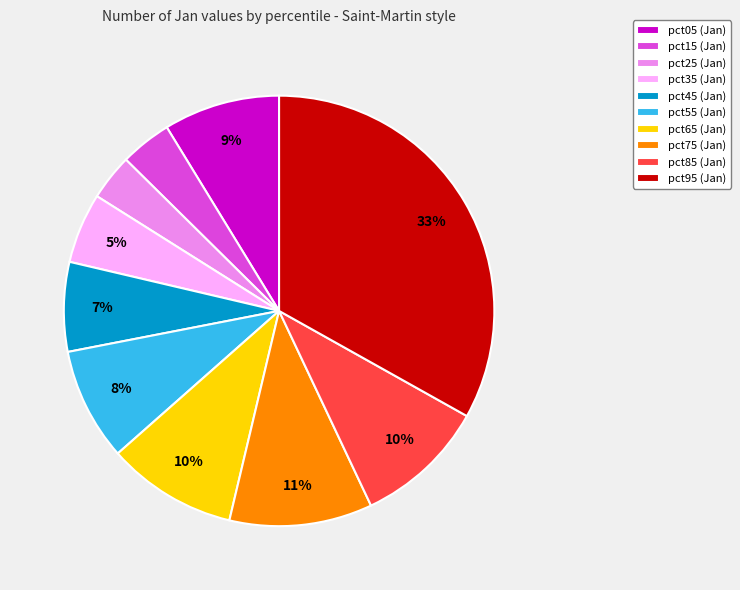

What percentage is the pct95 slice, to the nearest percent?

33%